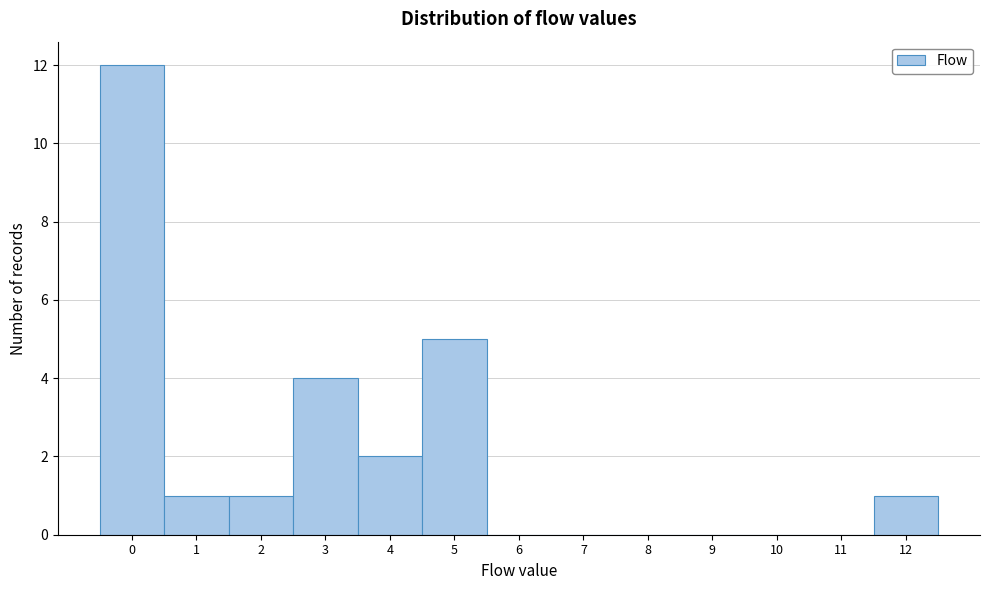

Reading left to right, what are all the values shown in this chart?

0=12	1=1	2=1	3=4	4=2	5=5	6=0	7=0	8=0	9=0	10=0	11=0	12=1